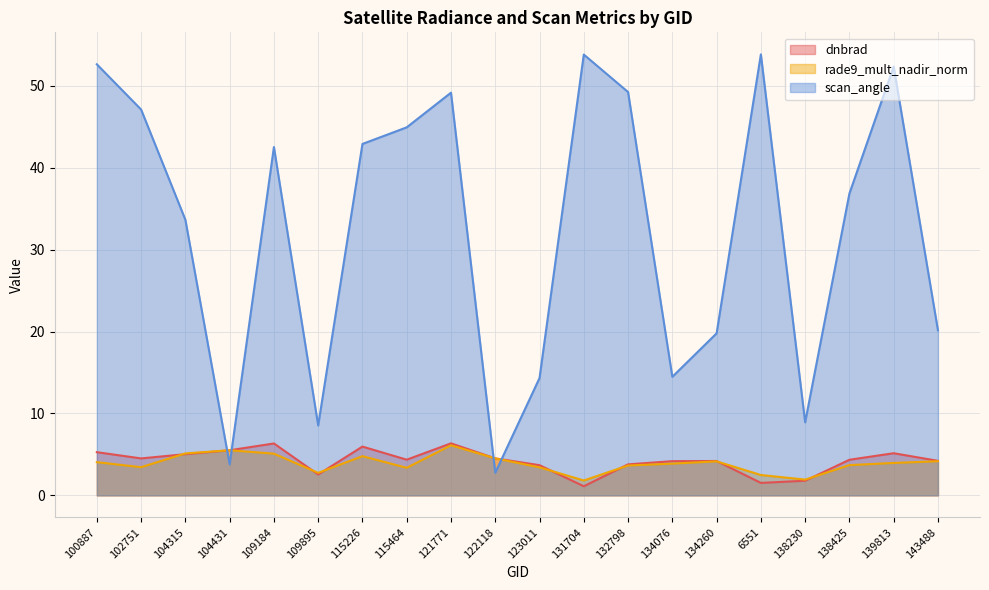

At which label is rade9_mult_nadir_norm closest to 3?

109895